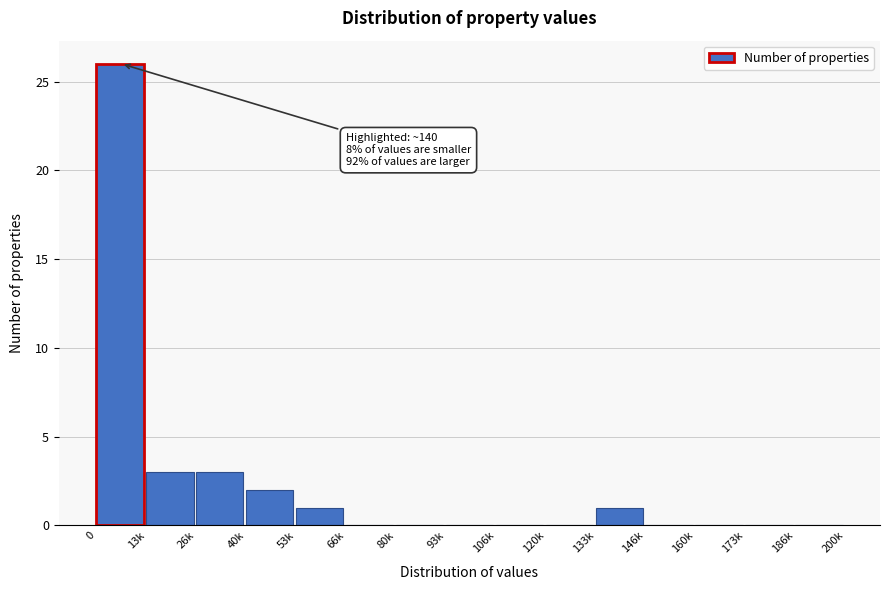

Reading right to left, extract all data points from this chart.

186k=0	173k=0	160k=0	146k=0	133k=1	120k=0	106k=0	93k=0	80k=0	66k=0	53k=1	40k=2	26k=3	13k=3	0=26